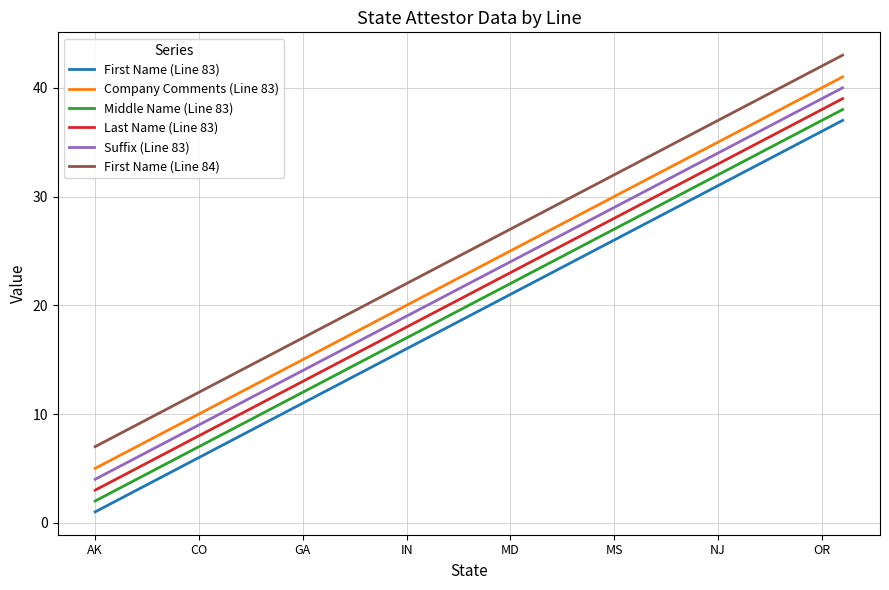

True or false: Company Comments (Line 83) and Middle Name (Line 83) cross at least once.

False